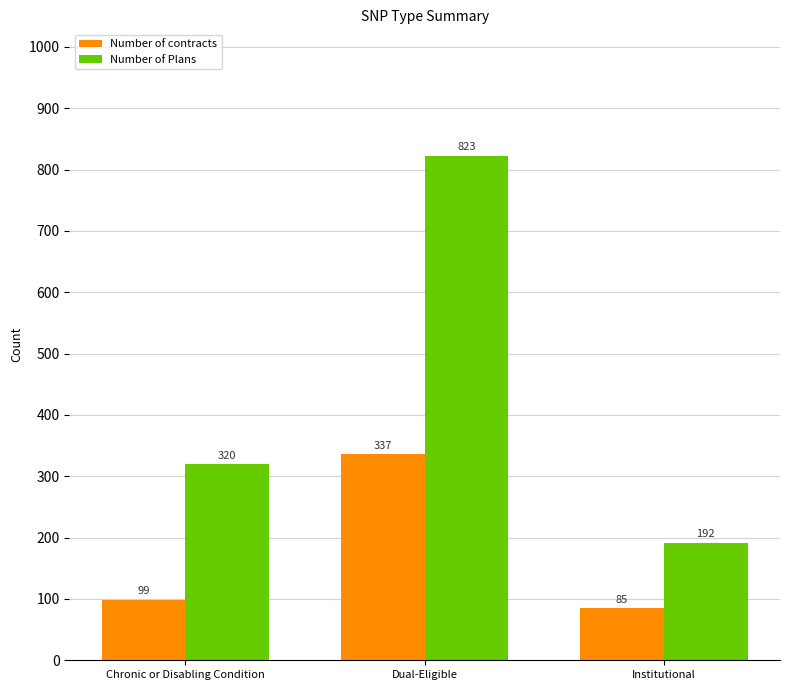

What is the difference between the maximum and minimum values in the Number of Plans series?

631